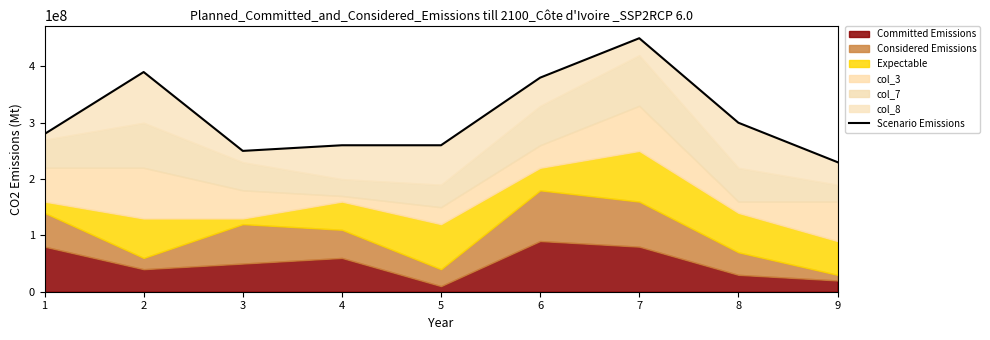

What is the sum of all values?

2800000000